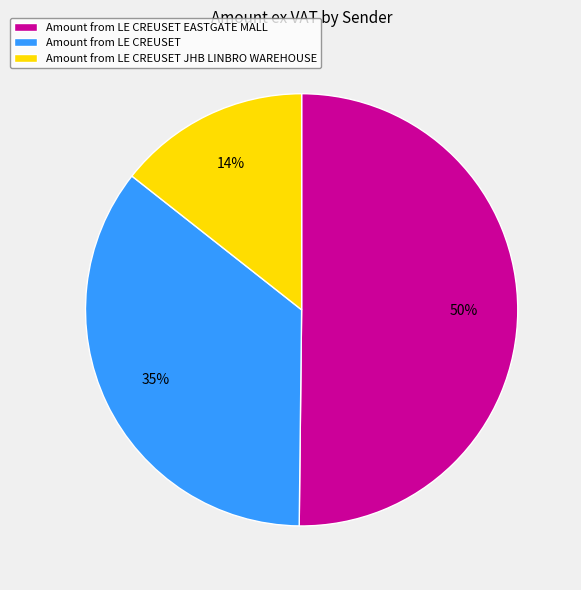

What is the ratio of the value at Amount from LE CREUSET JHB LINBRO WAREHOUSE to the value at Amount from LE CREUSET EASTGATE MALL?

0.3